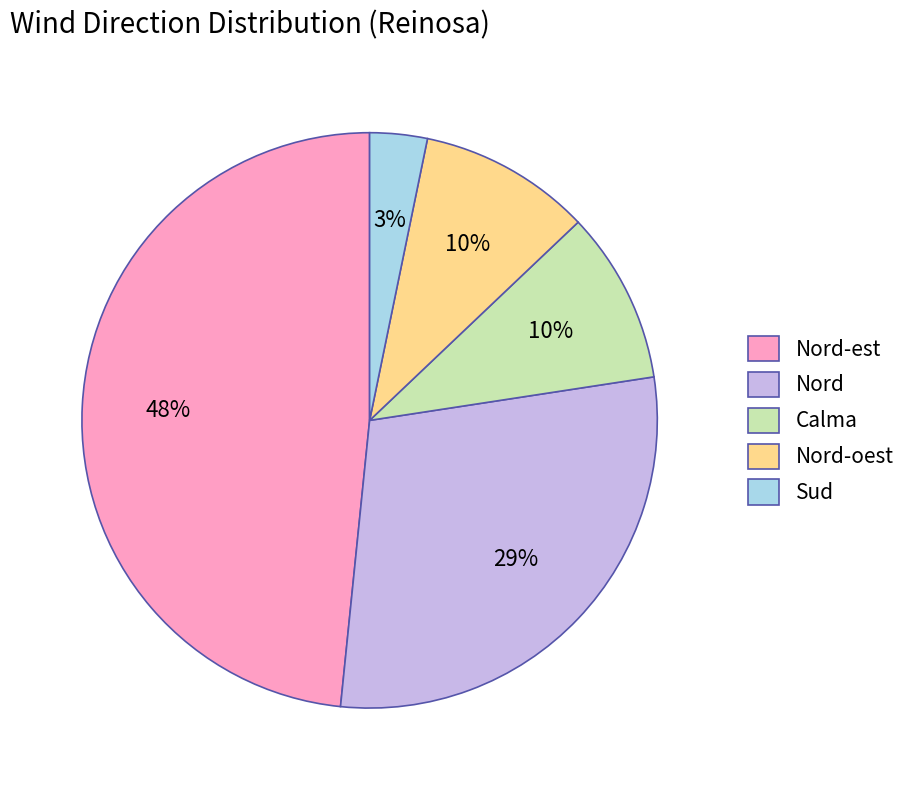

Is Nord-oest the majority of the pie?

No